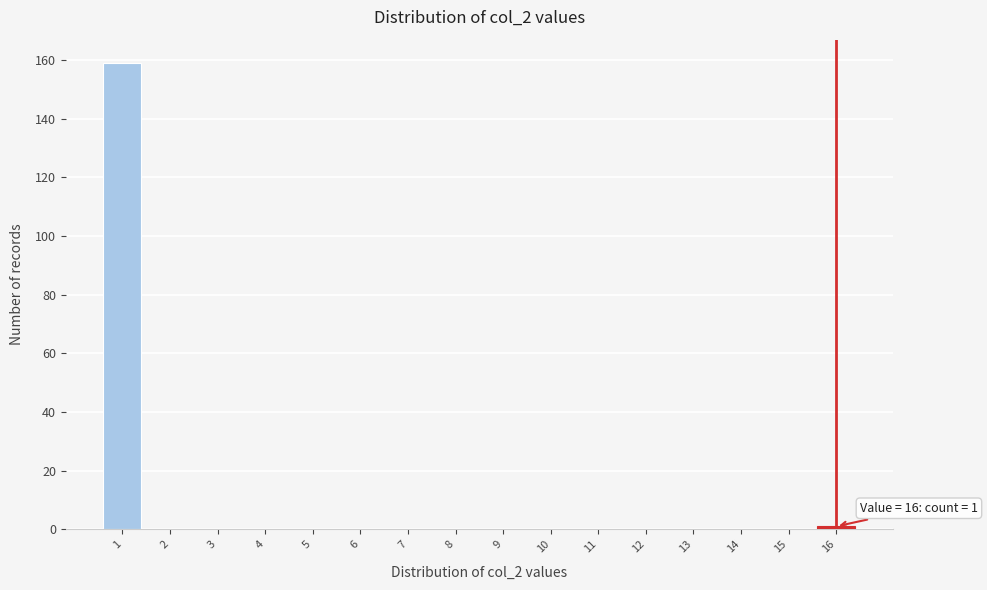

Which range on the x-axis has the tallest bar?

0.5 to 1.5